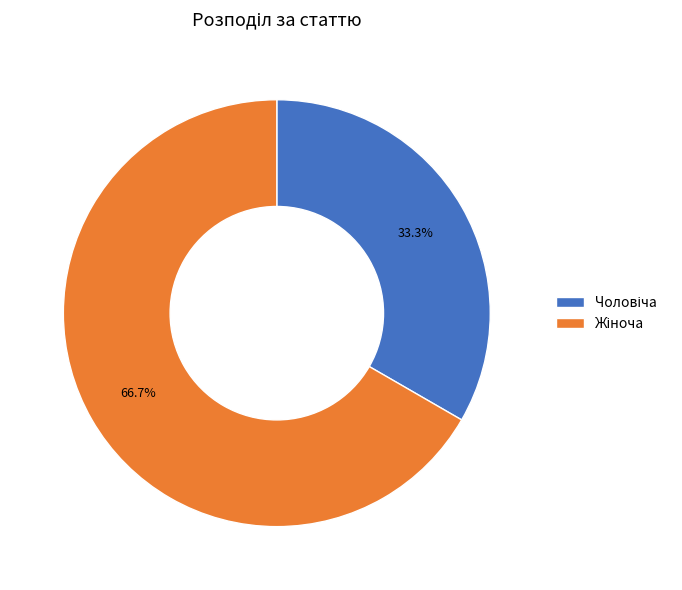

Is there a majority slice in this chart?

Yes